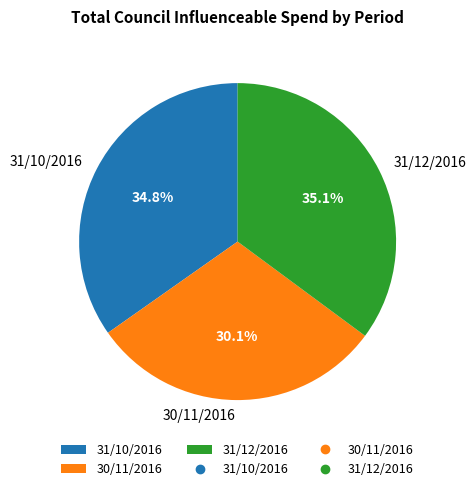

What is the ratio of the value at 31/10/2016 to the value at 31/12/2016?

1.0